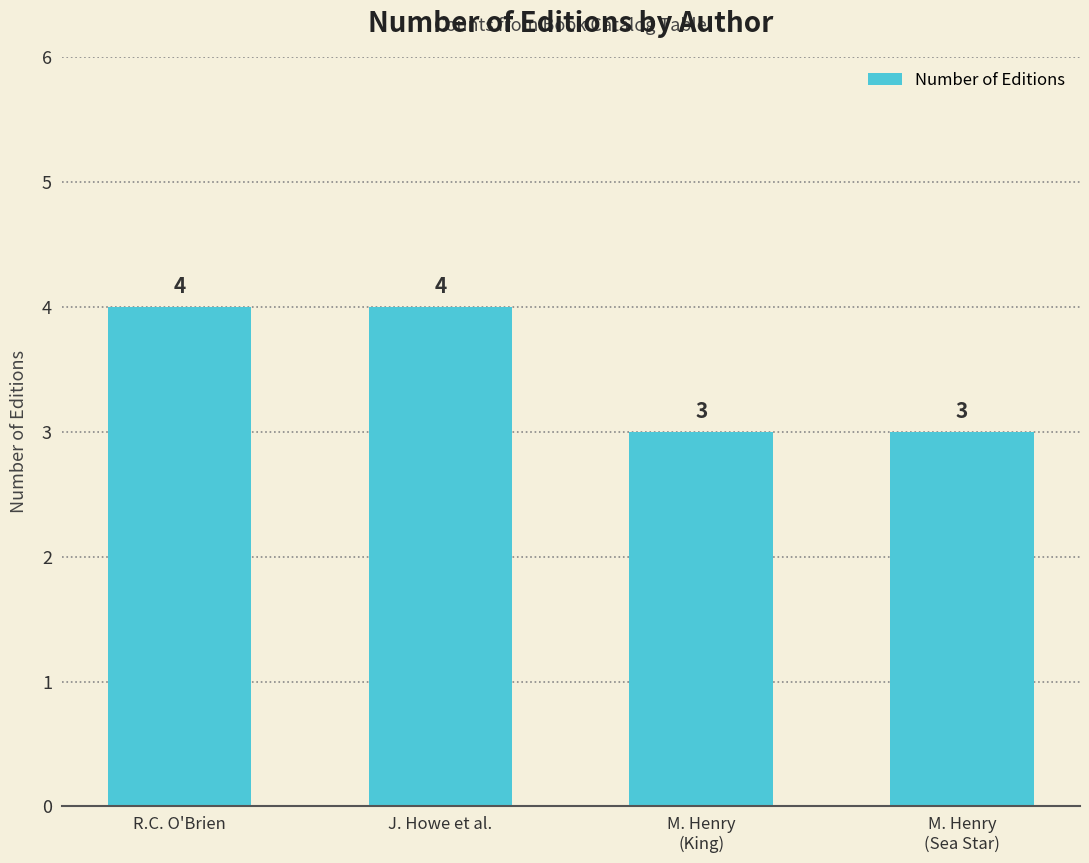

True or false: the data shows 3 at M. Henry
(King).

True